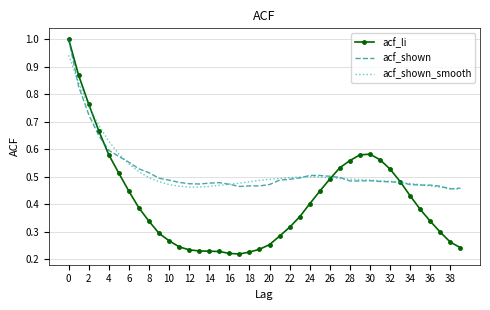

Count the acf_shown_smooth values in the range 0 to 1.

40